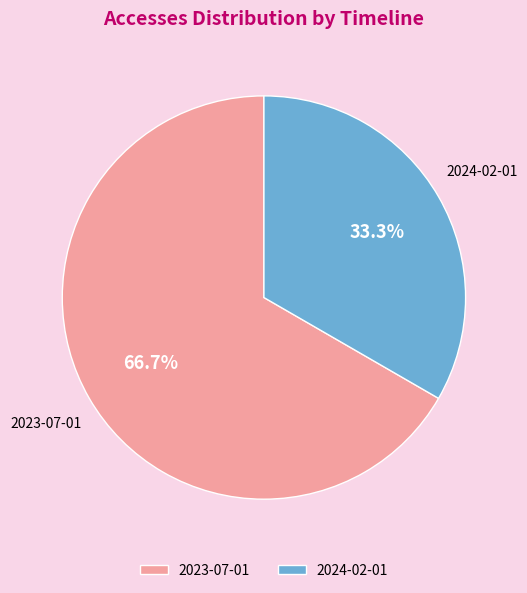

To the nearest percent, what portion does 2024-02-01 represent?

33%